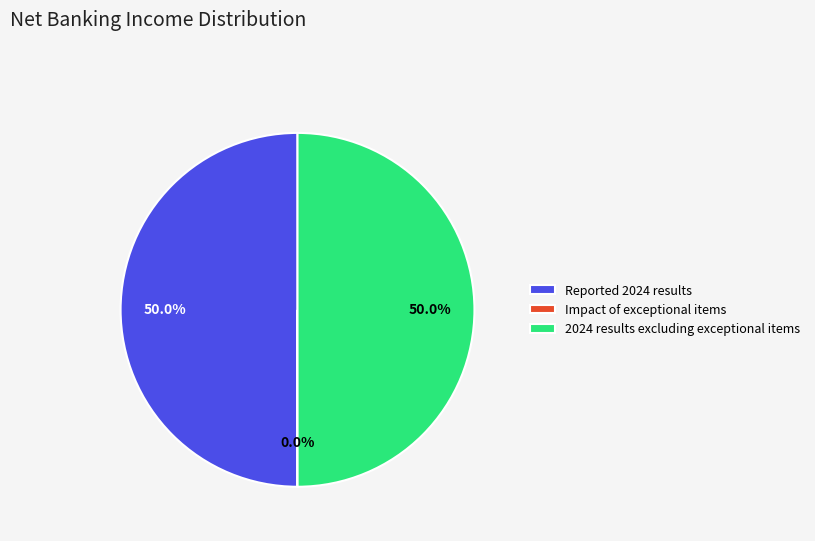

What portion of the pie excludes Reported 2024 results?

50.0%